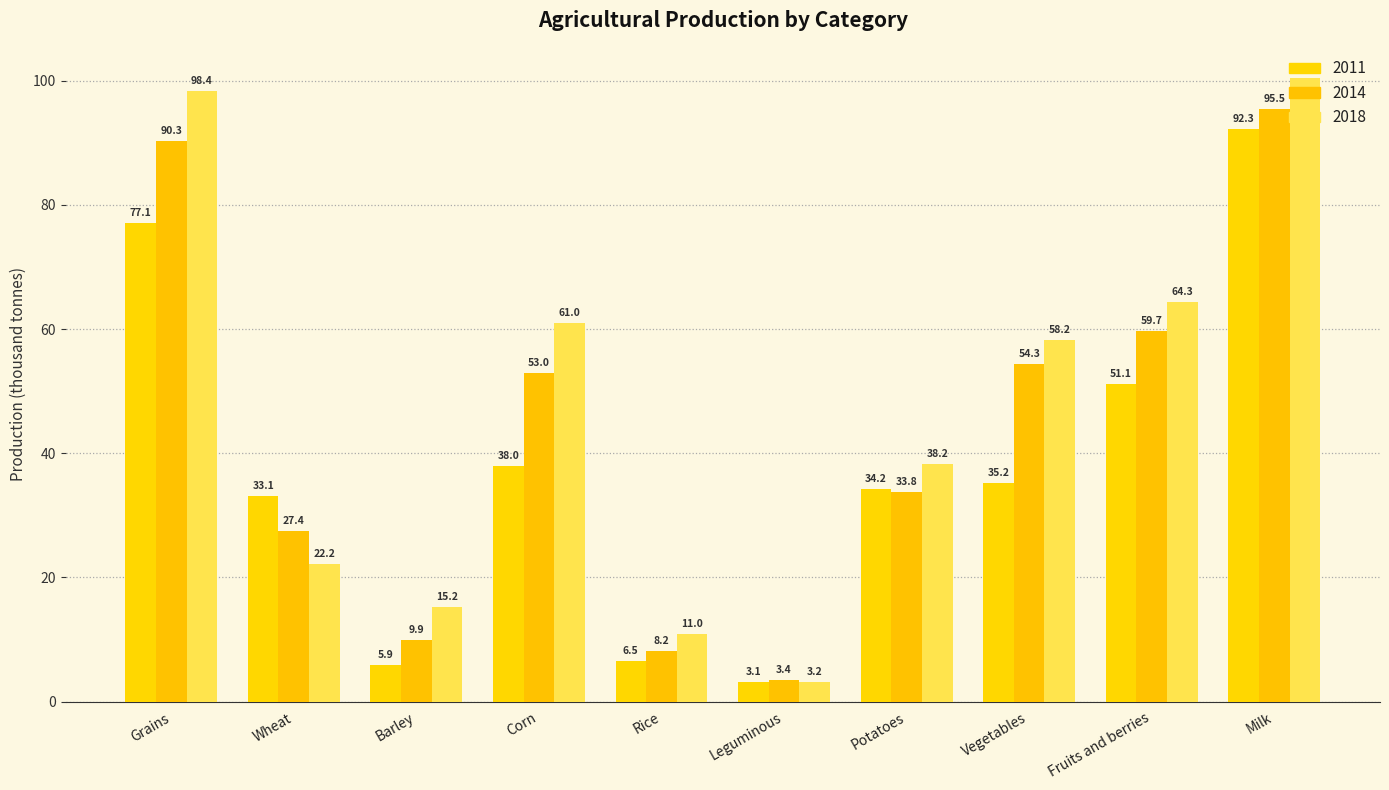

Is it true that 2018 equals 33.9 at Corn?

False